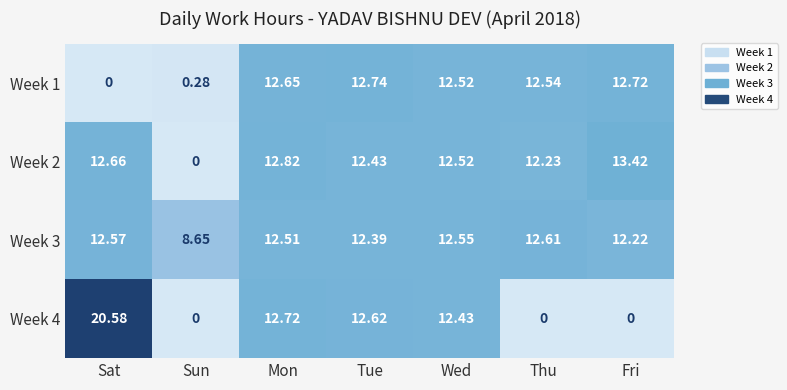

Rank the categories by Week 3 value from highest to lowest.

Thu, Sat, Wed, Mon, Tue, Fri, Sun